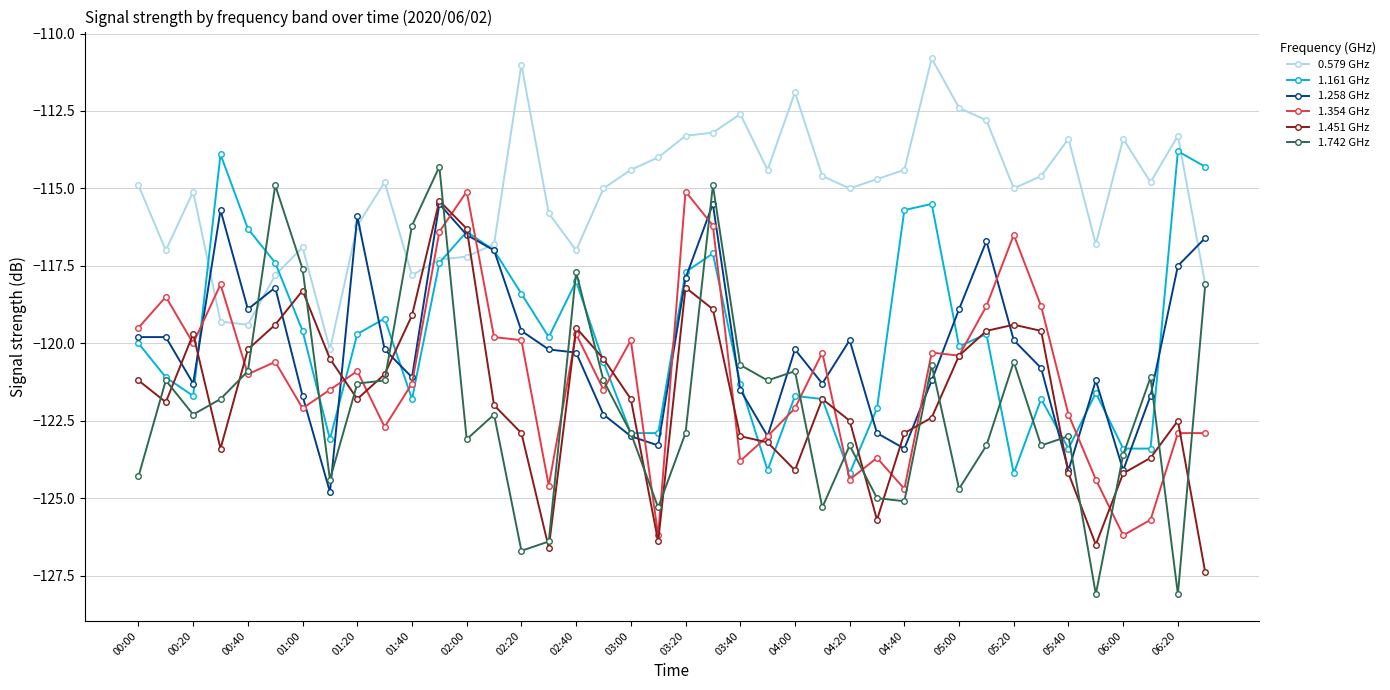

What is the highest value of the 1.258 GHz series?

-115.5